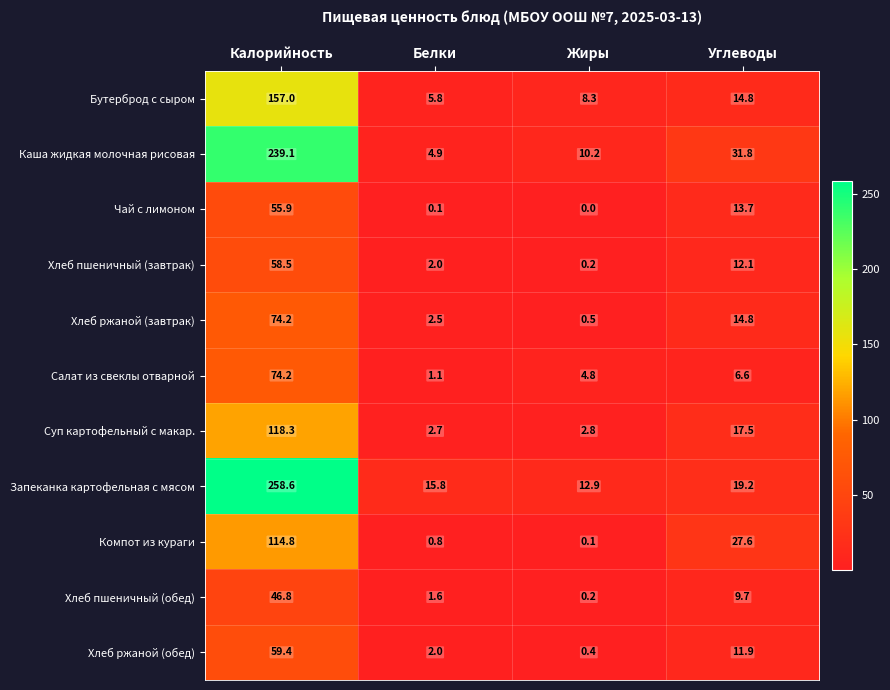

Where does the Бутерброд с сыром series first go above 14?

Калорийность